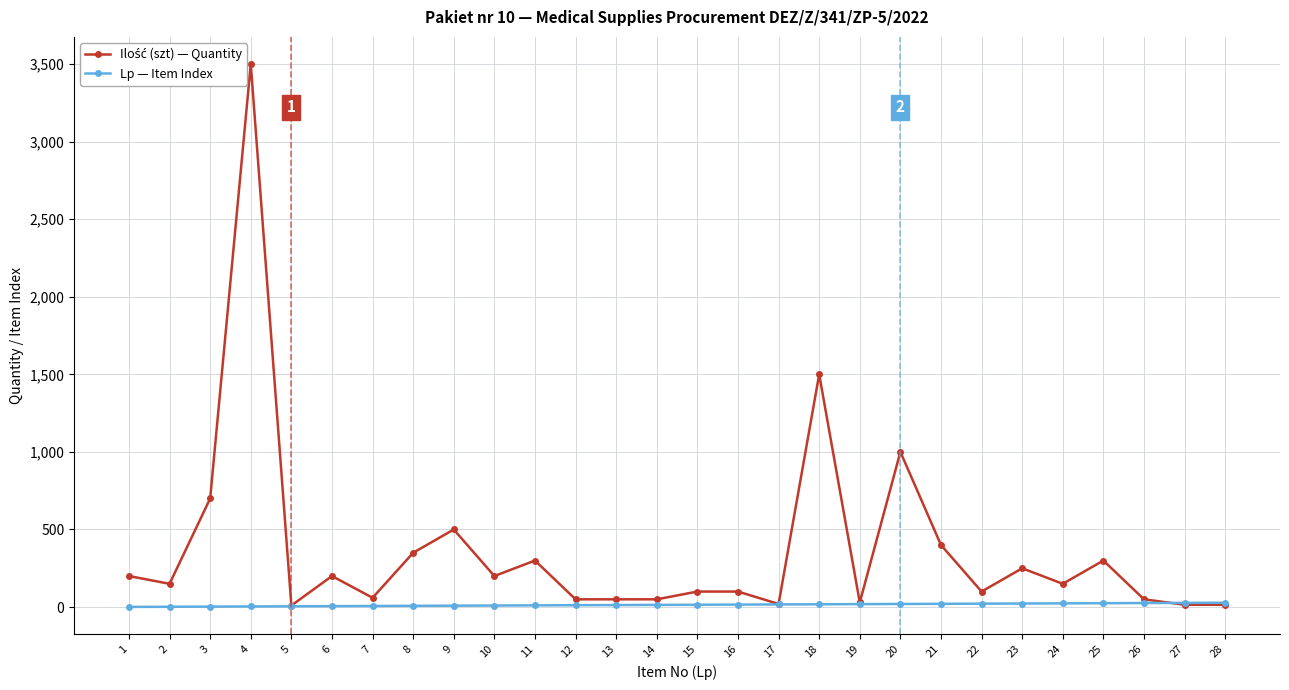

At how many categories does at least one series exceed 1699?

1